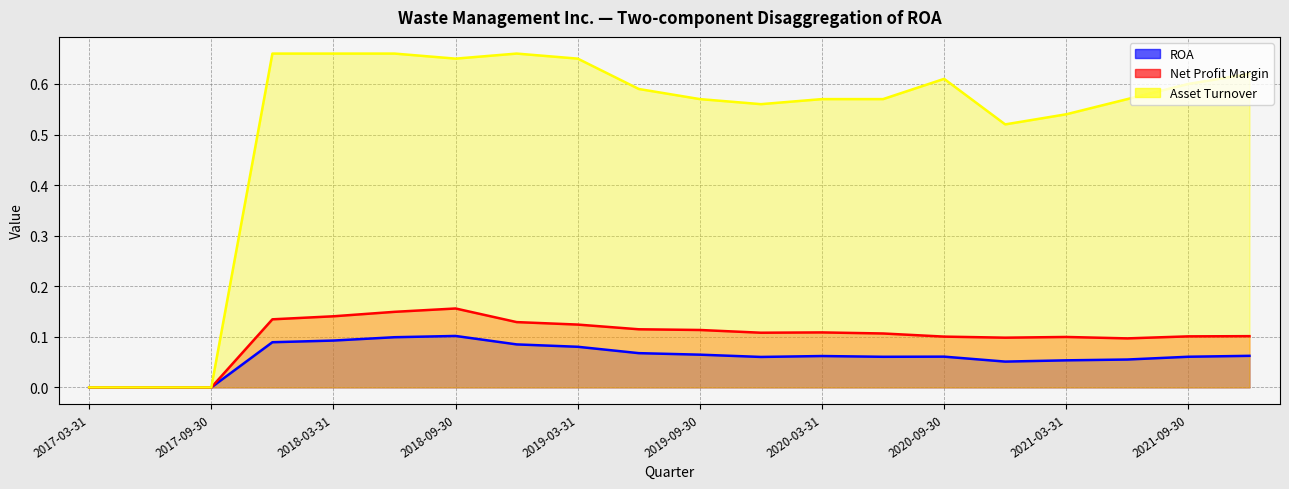

Is it true that Net Profit Margin (line) equals 0.1 at 2020-09-30?

True